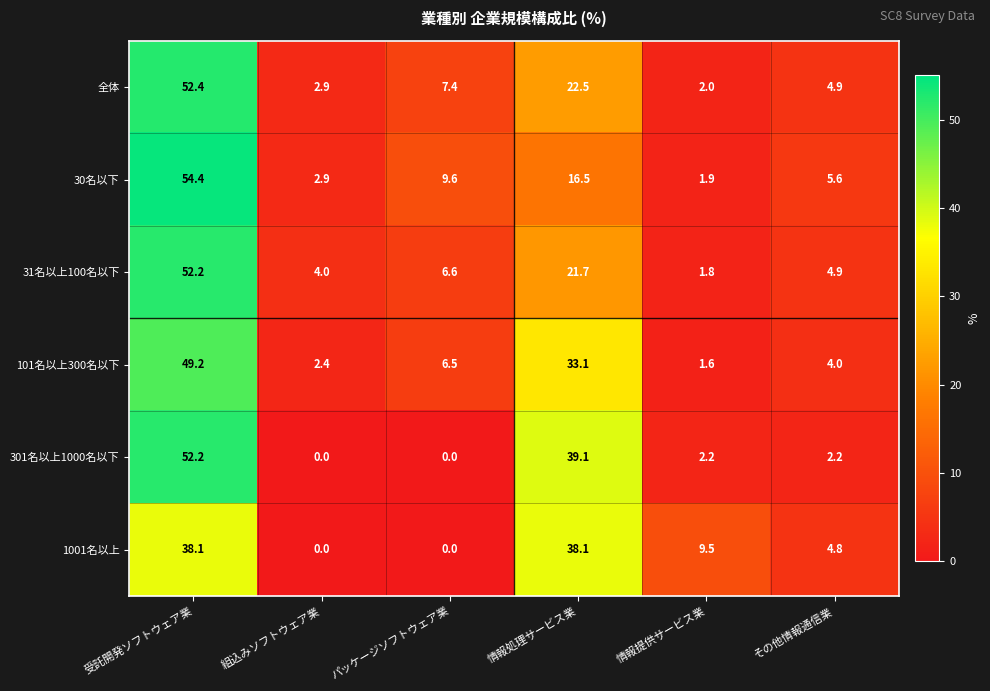

Which series has the largest total across all categories?

101名以上300名以下